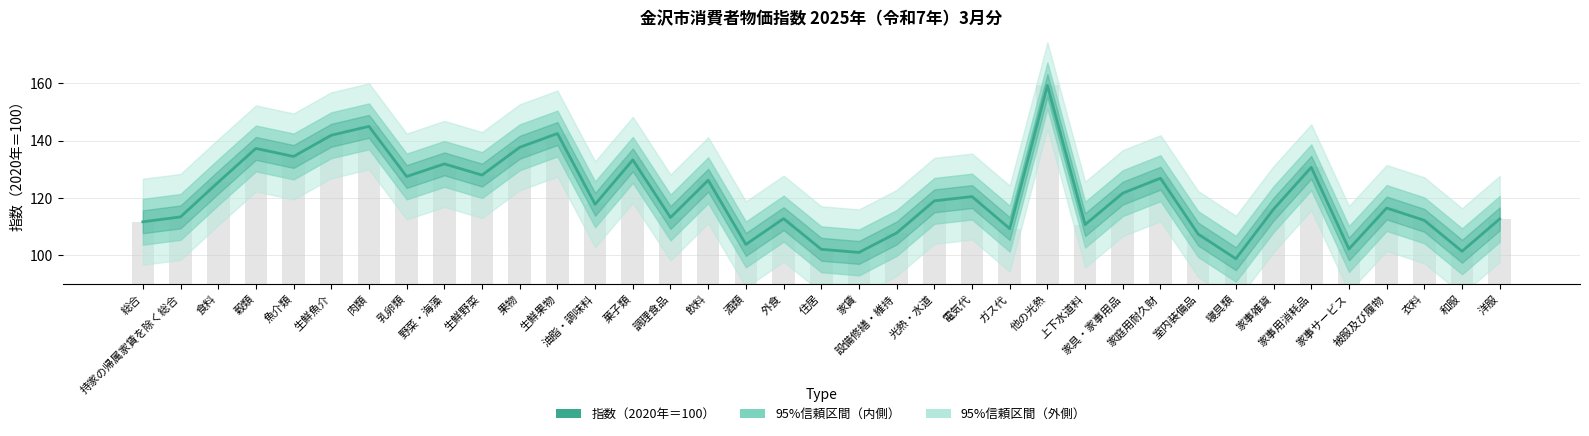

Reading right to left, list all the values displayed in this chart.

洋服=112.7	和服=101.4	衣料=112.2	被服及び履物=116.5	家事サービス=102.2	家事用消耗品=130.7	家事雑貨=116.1	寝具類=98.8	室内装備品=107.4	家庭用耐久財=126.9	家具・家事用品=121.7	上下水道料=110.7	他の光熱=159.3	ガス代=109.3	電気代=120.5	光熱・水道=119.0	設備修繕・維持=107.8	家賃=101.0	住居=102.1	外食=112.8	酒類=103.8	飲料=126.2	調理食品=113.2	菓子類=133.3	油脂・調味料=117.8	生鮮果物=142.5	果物=137.7	生鮮野菜=128.0	野菜・海藻=131.9	乳卵類=127.5	肉類=145.0	生鮮魚介=141.9	魚介類=134.5	穀類=137.3	食料=125.5	持家の帰属家賃を除く総合=113.4	総合=111.7